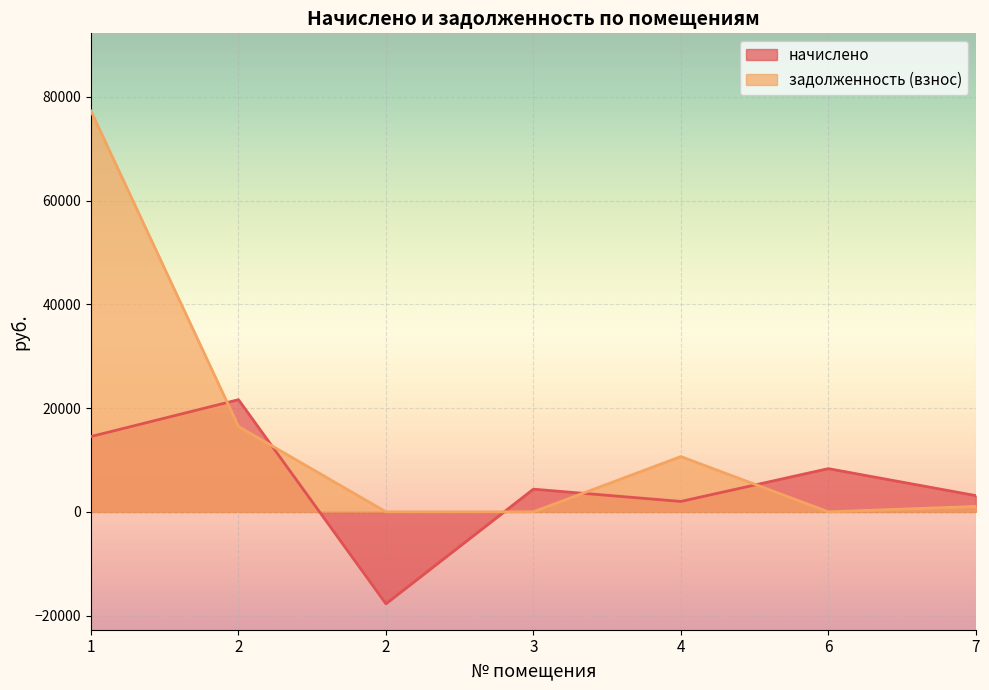

How many lines are shown in the chart?

2